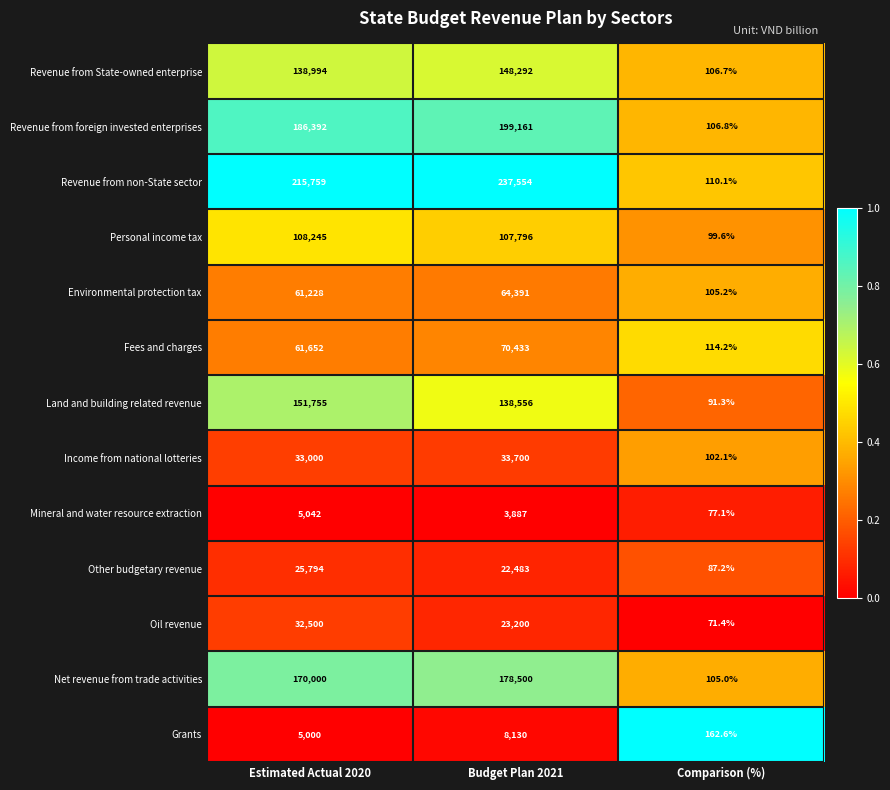

Rank the series by their maximum value, from lowest to highest.

Mineral and water resource extraction, Grants, Other budgetary revenue, Oil revenue, Income from national lotteries, Environmental protection tax, Fees and charges, Personal income tax, Revenue from State-owned enterprise, Land and building related revenue, Net revenue from trade activities, Revenue from foreign invested enterprises, Revenue from non-State sector